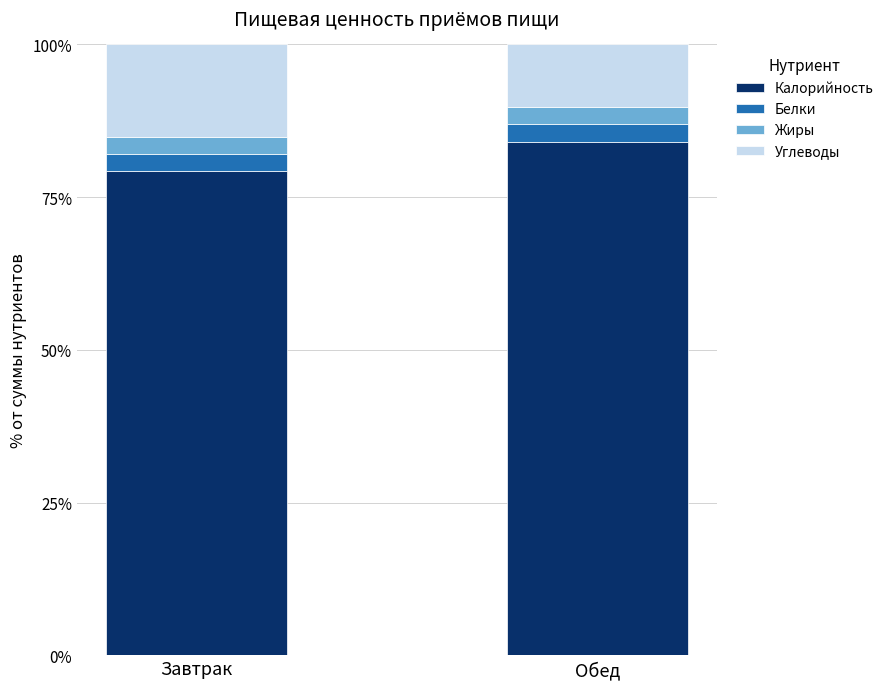

At which label is Калорийность closest to 81?

Завтрак